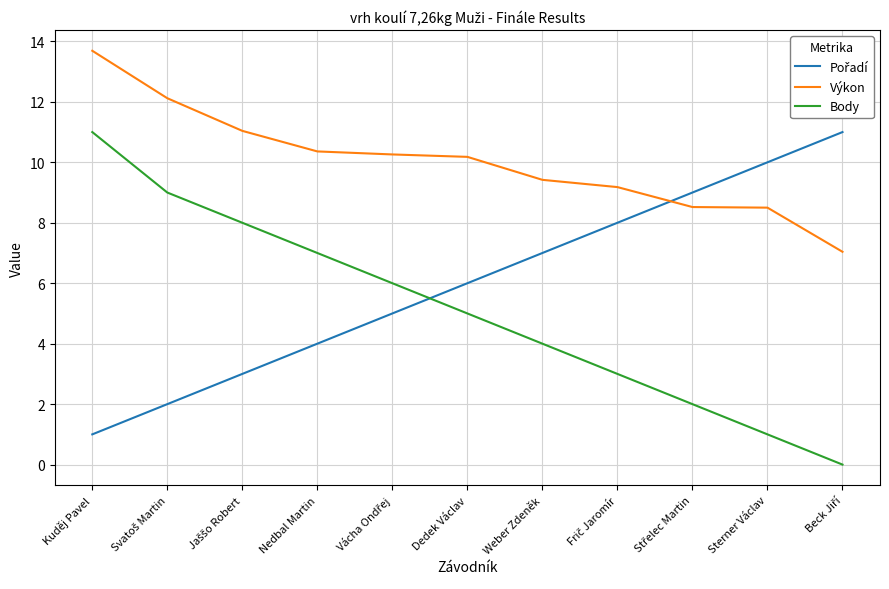

What position from the left is Nedbal Martin?

4